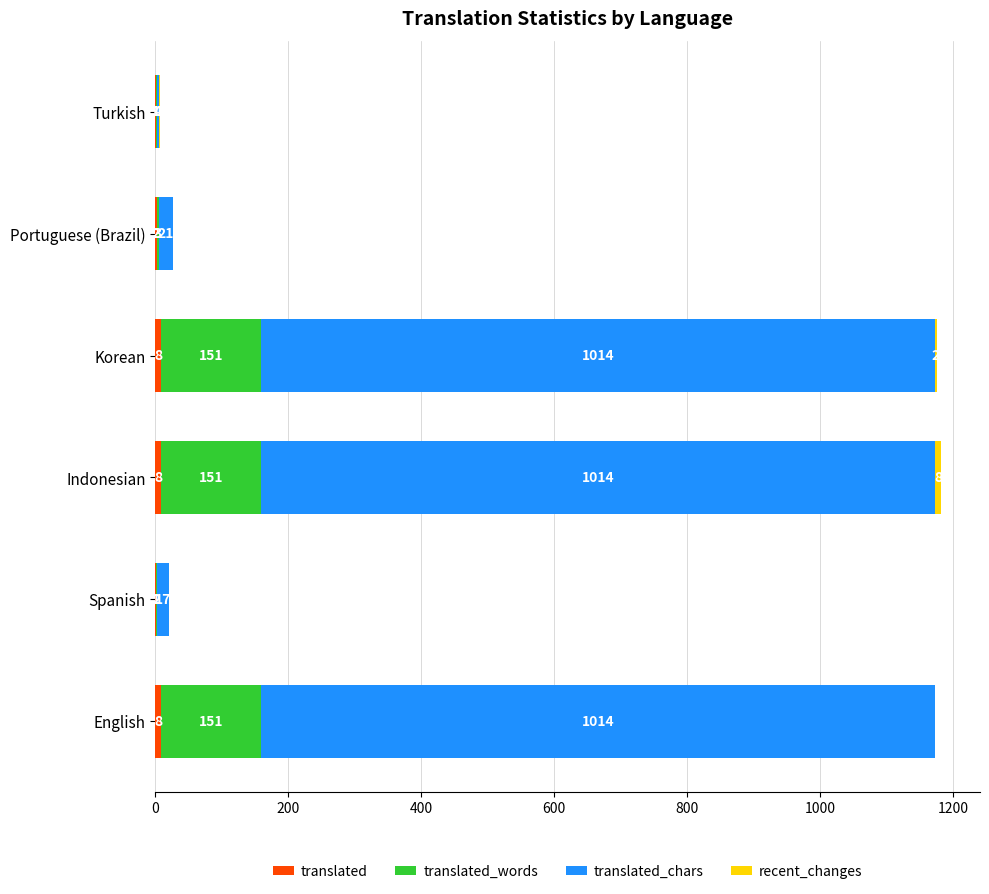

What is the total value across all series at Spanish?

20